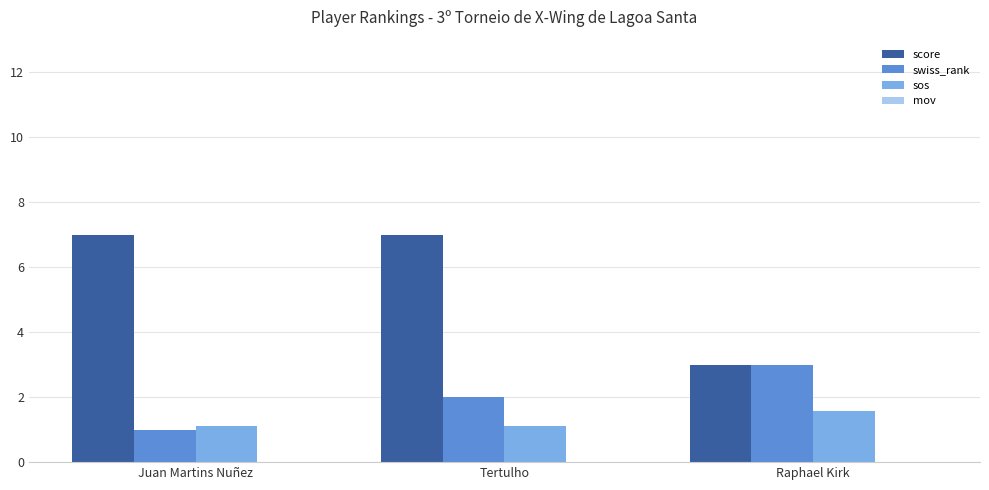

Is the value of score at Raphael Kirk greater than the value of sos at Tertulho?

Yes